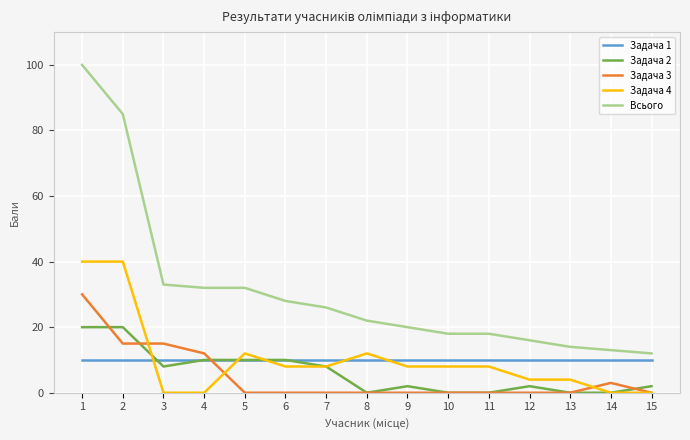

Rank the series by their maximum value, from highest to lowest.

Всього, Задача 4, Задача 3, Задача 2, Задача 1